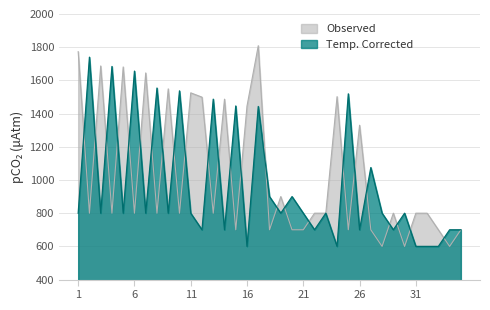

How many lines are shown in the chart?

2